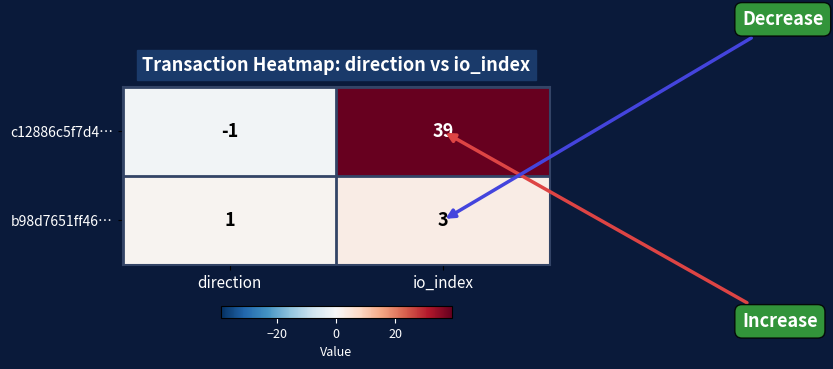

What is the difference between the c12886c5f7d4… values at direction and io_index?

40